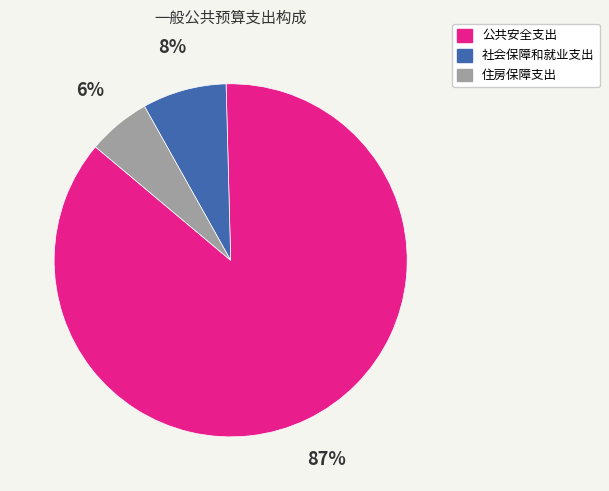

What percentage is the 住房保障支出 slice, to the nearest percent?

6%